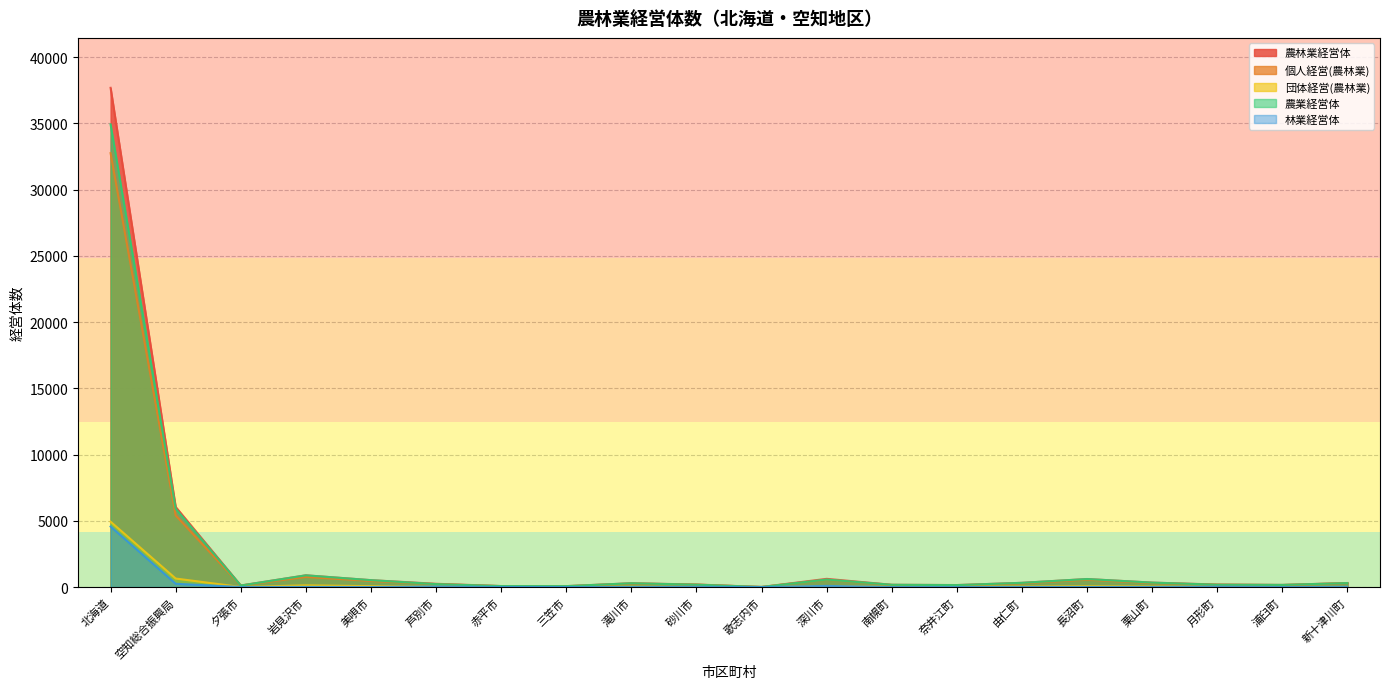

What is the total value across all series at 夕張市?

345